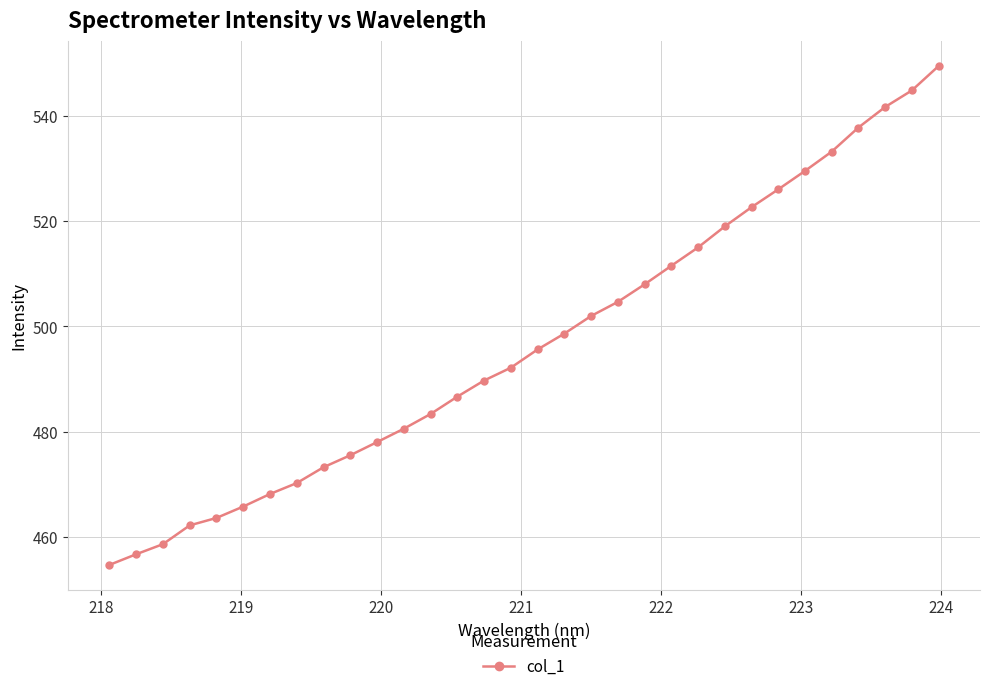

What is the sum of all values?

15898.6